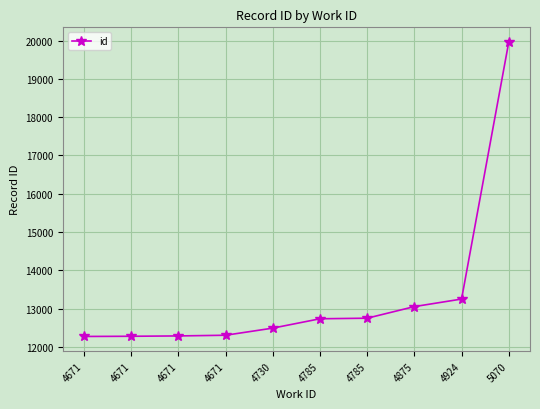

Is it true that the value at 4785 is 7601?

False